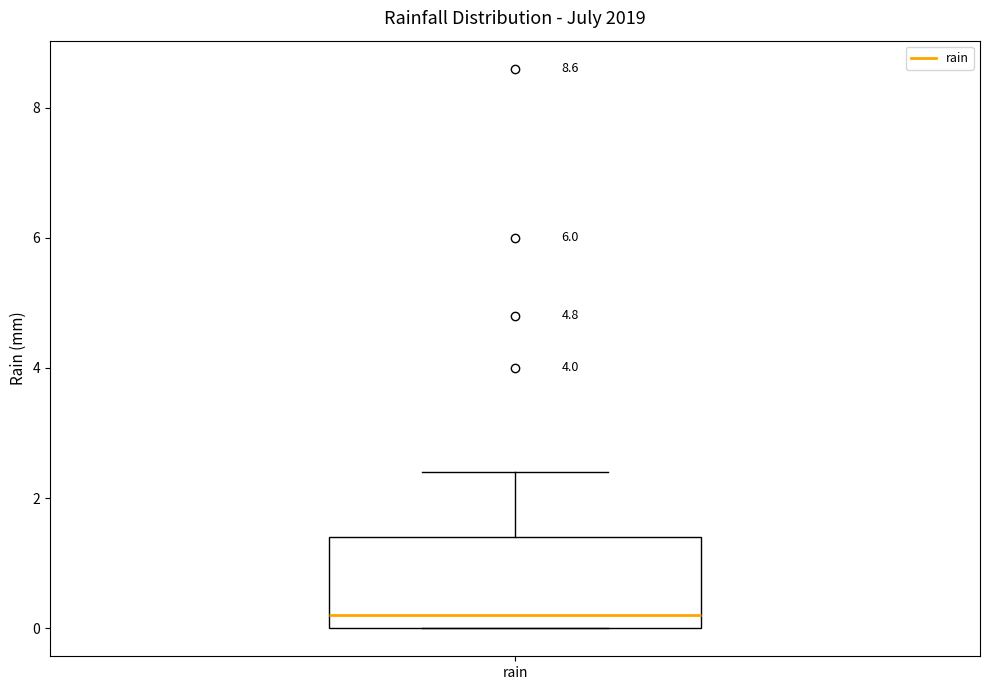

Transcribe this box plot: give where the median line is, the range the box spans, and where the two whiskers end, as read against the y-axis. The values are not printed on the chart, so give them approximately, as read against the axis.

median 0.2, box 0.0 to 1.4, whiskers 0.0 to 2.4